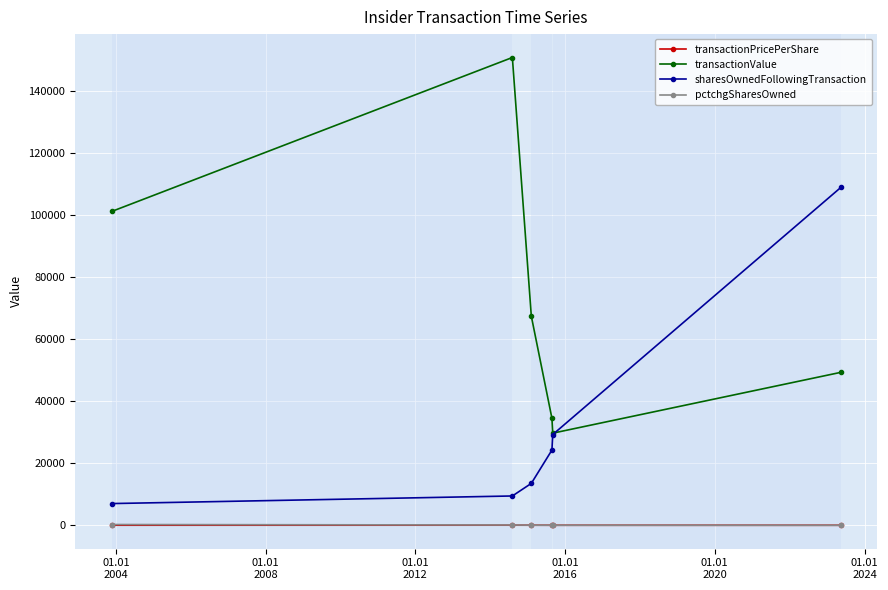

Which series has the widest spread of values?

transactionValue